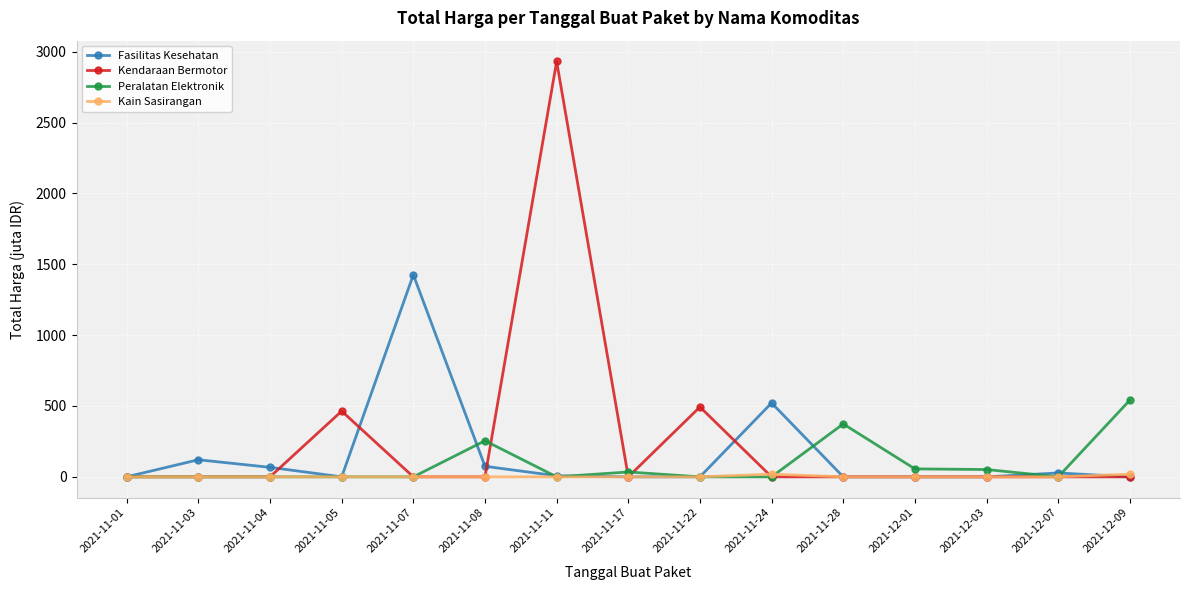

What is the label of the 3rd point from the left?

2021-11-04